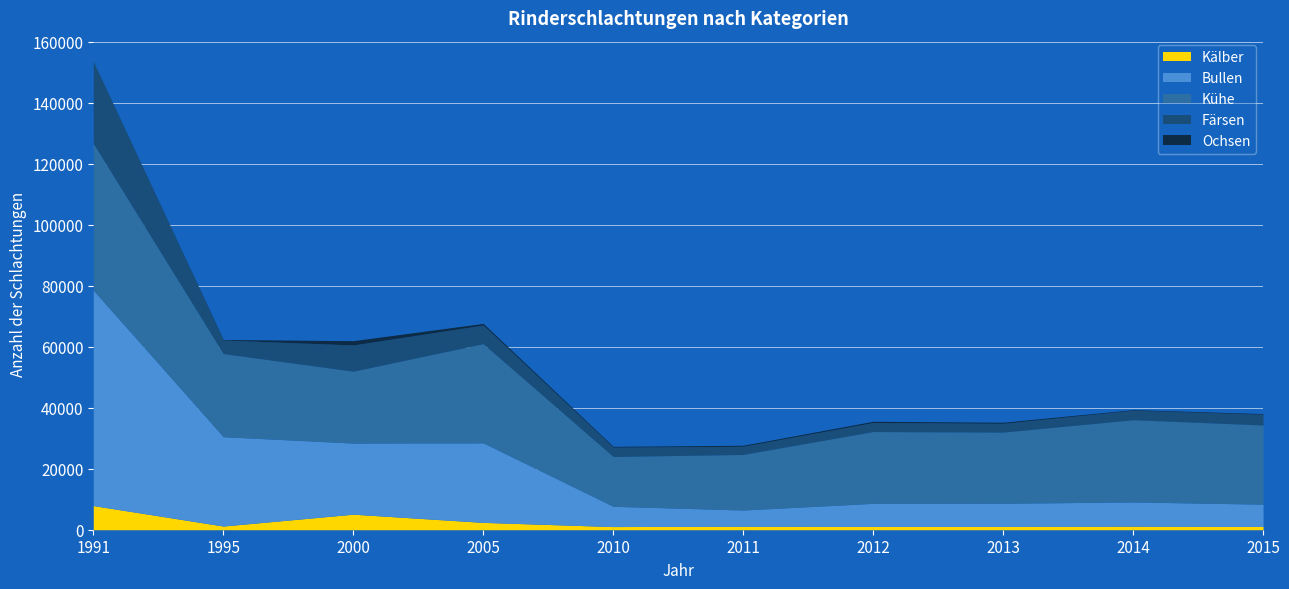

What is the value of the Ochsen point at the 7th from the left?

394